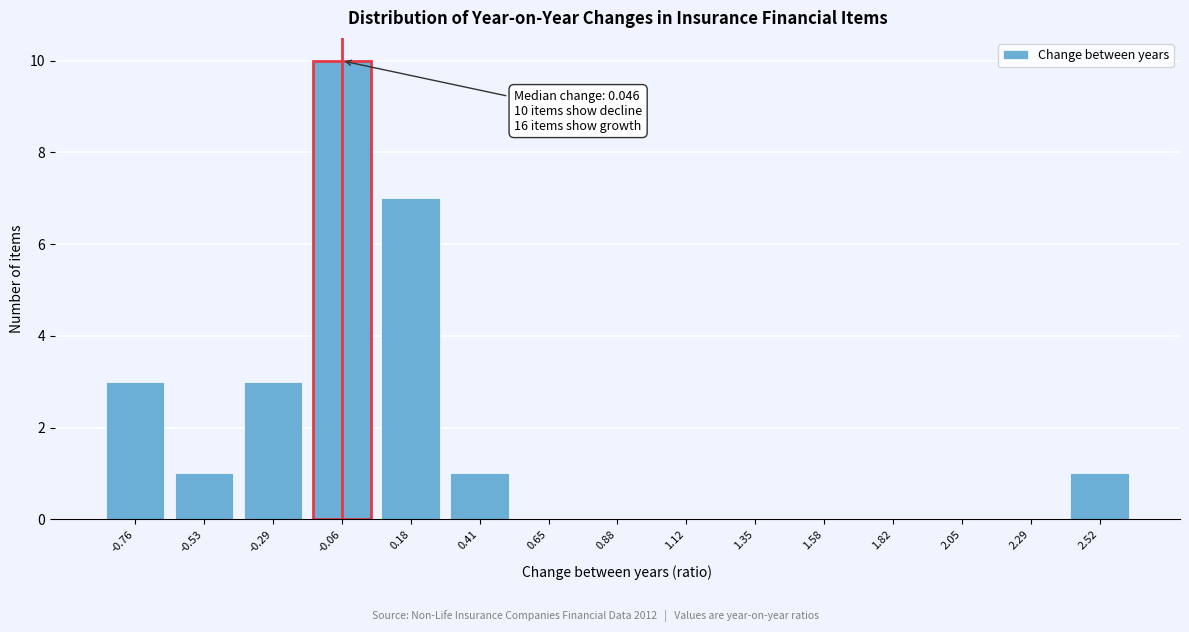

Reading left to right, transcribe all the data shown in this chart.

-0.76=3	-0.53=1	-0.29=3	-0.06=10	0.18=7	0.41=1	0.65=0	0.88=0	1.12=0	1.35=0	1.58=0	1.82=0	2.05=0	2.29=0	2.52=1